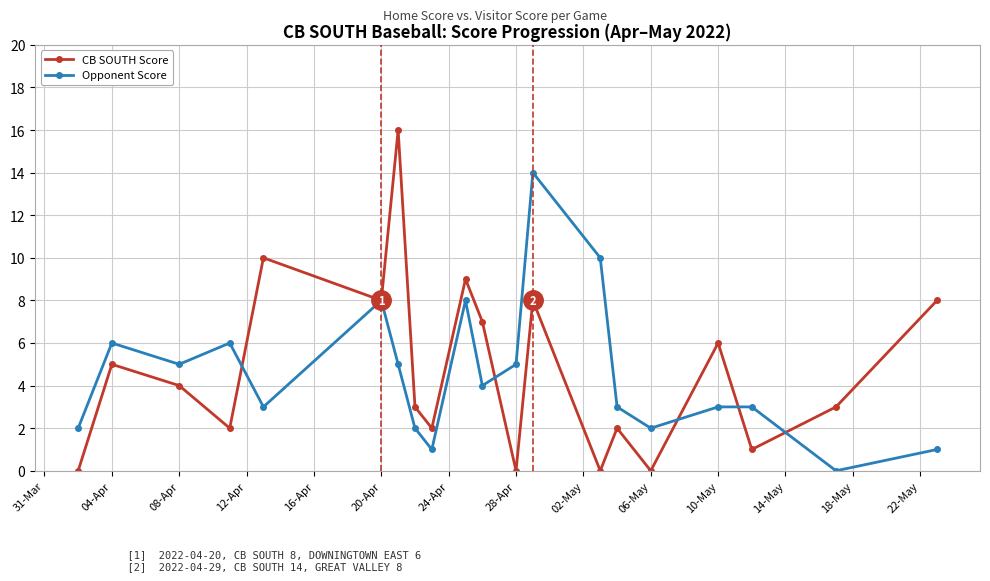

What is the value of the CB SOUTH Score point at the 17th from the left?

6